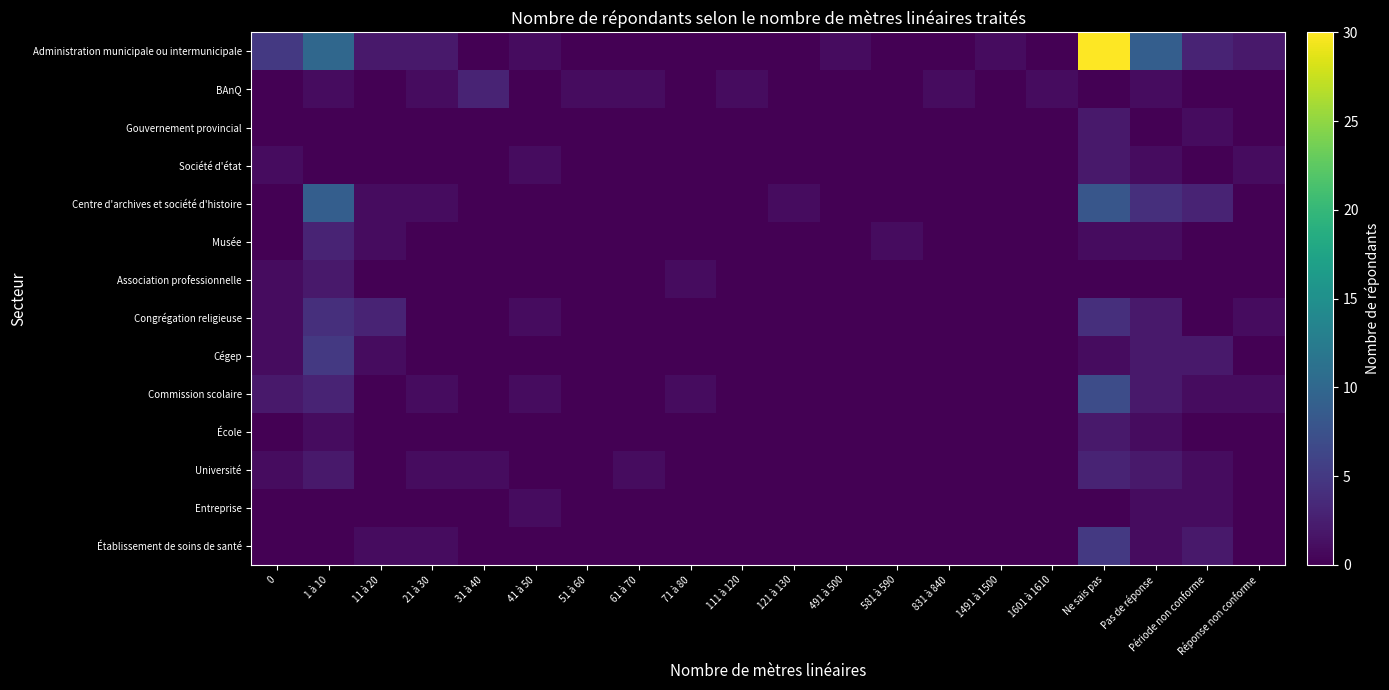

Which label corresponds to the largest value in the chart?

Ne sais pas